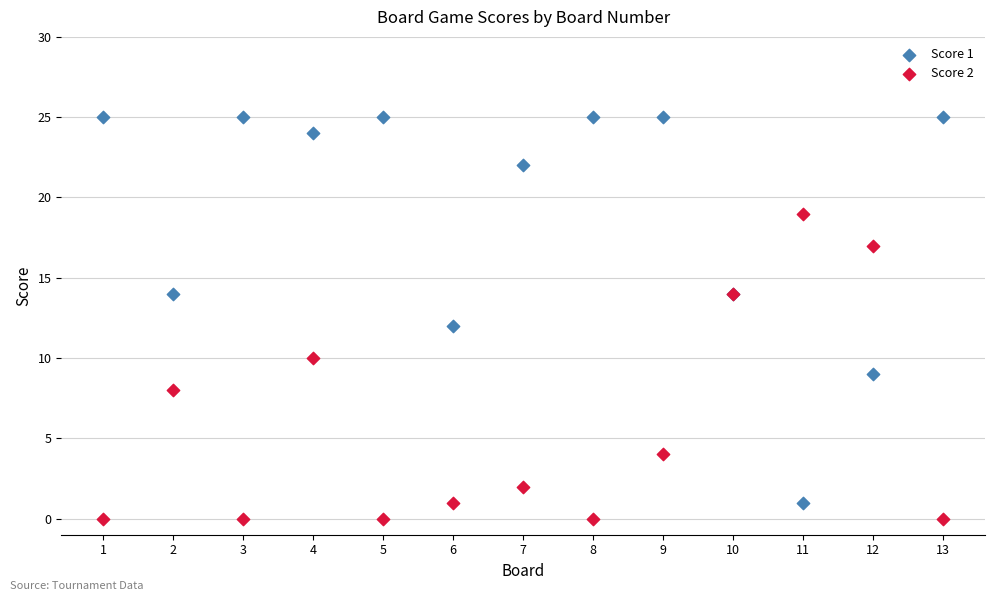

Which series has the widest spread of Y values?

Score 1